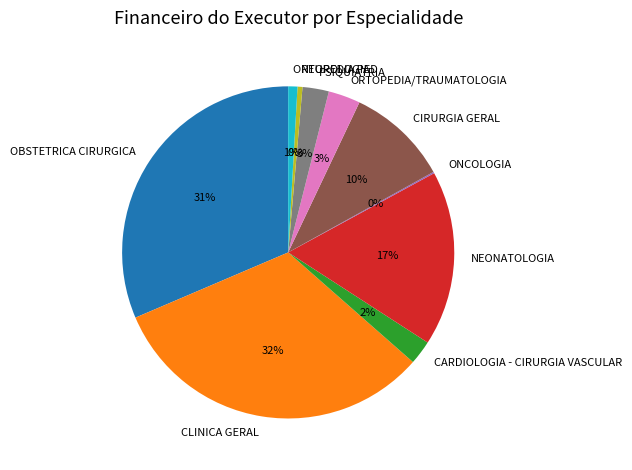

Does NEONATOLOGIA account for over 50% of the chart?

No